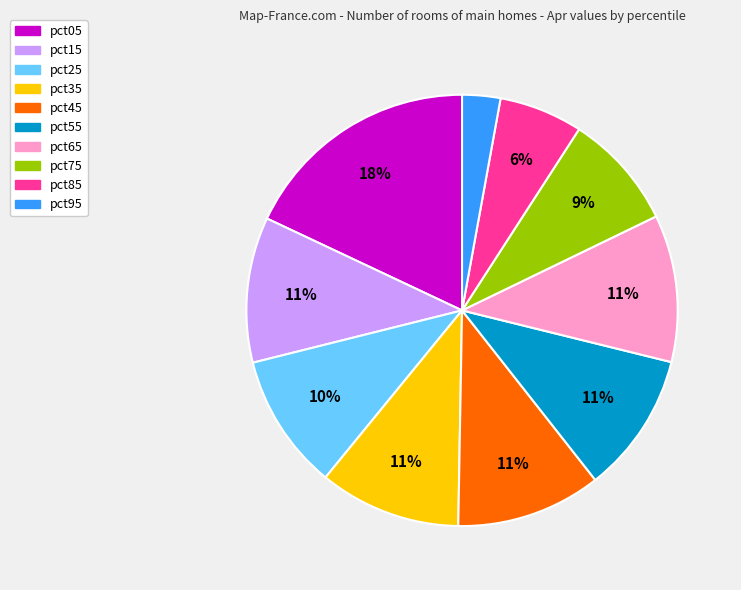

To the nearest percent, what is the difference between the largest and smallest slice percentages?

15%